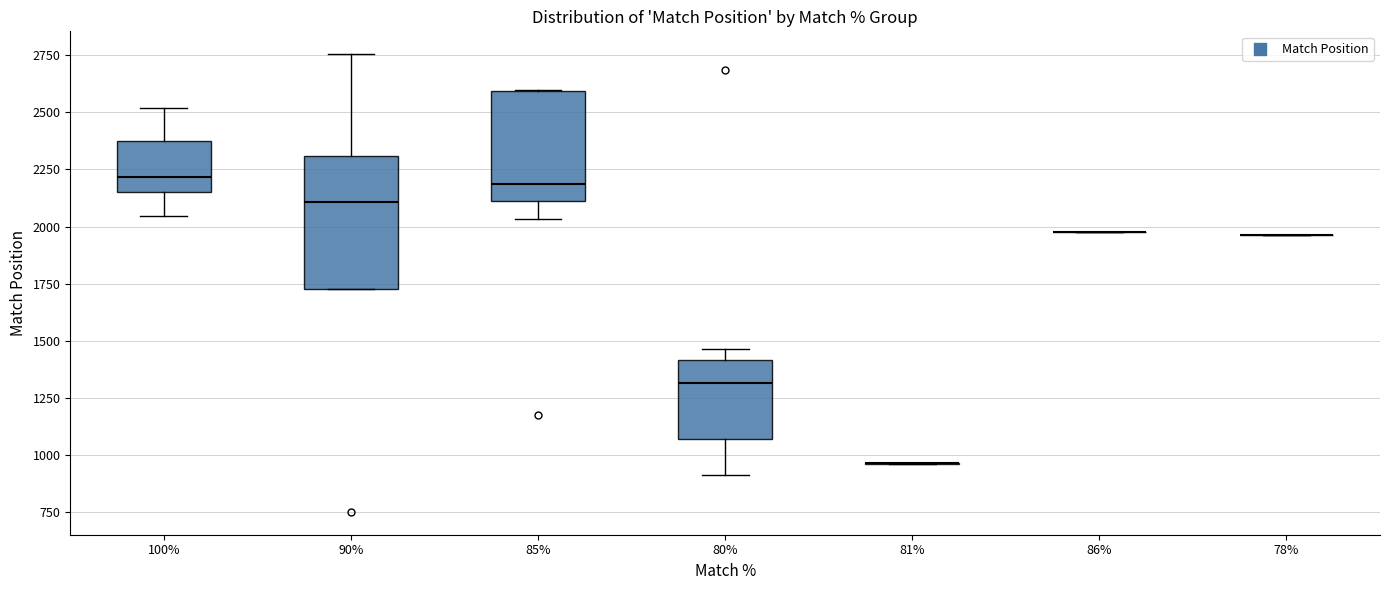

Where does the upper whisker of the box at x = 90% end on the y-axis? The values are not printed on the chart, so give them approximately, as read against the axis.

2750